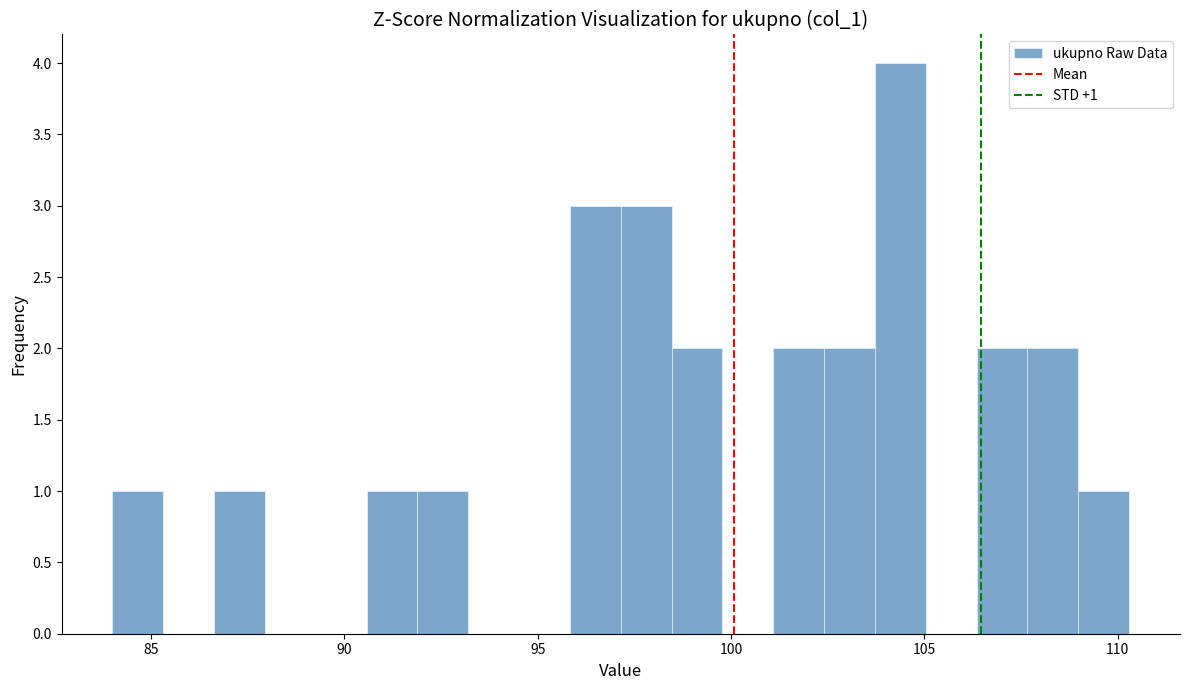

Around what value on the x-axis is the tallest bar? Give the approximate position of its centre, as read against the axis.

104.5